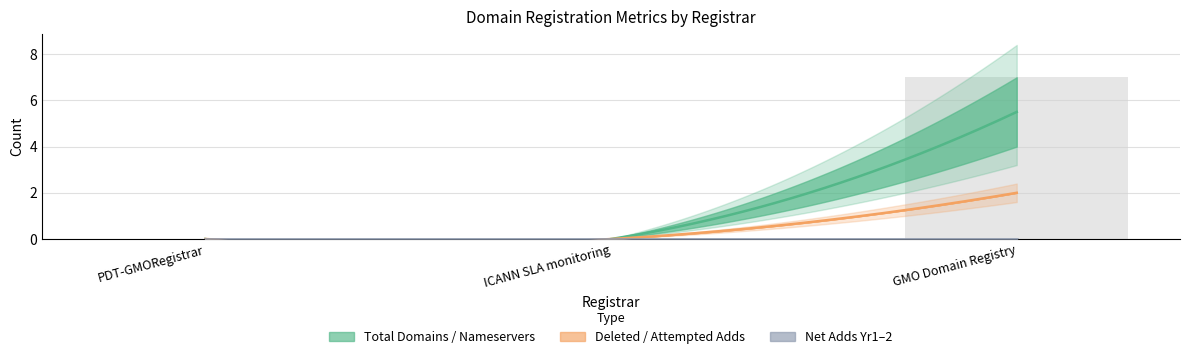

How many data points does each series have?

3